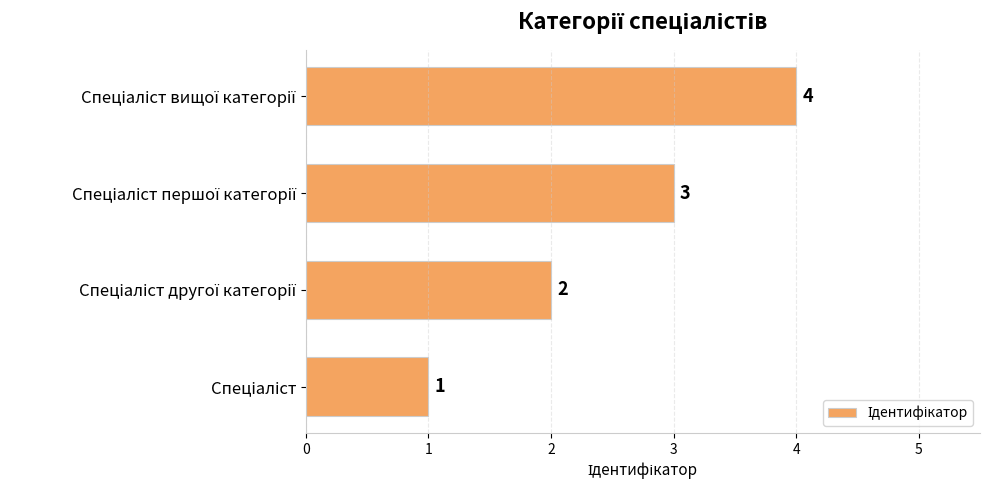

Does the chart contain any negative values?

No